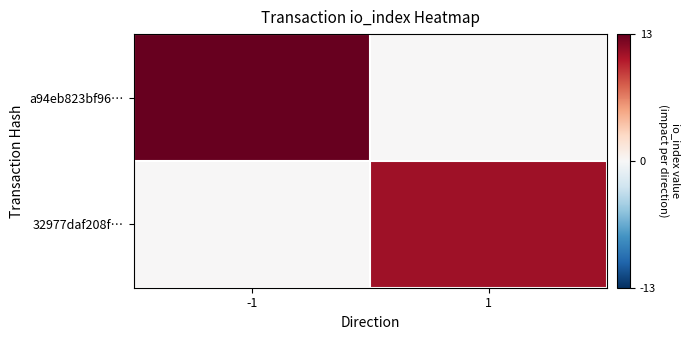

What is the greatest value displayed?

13